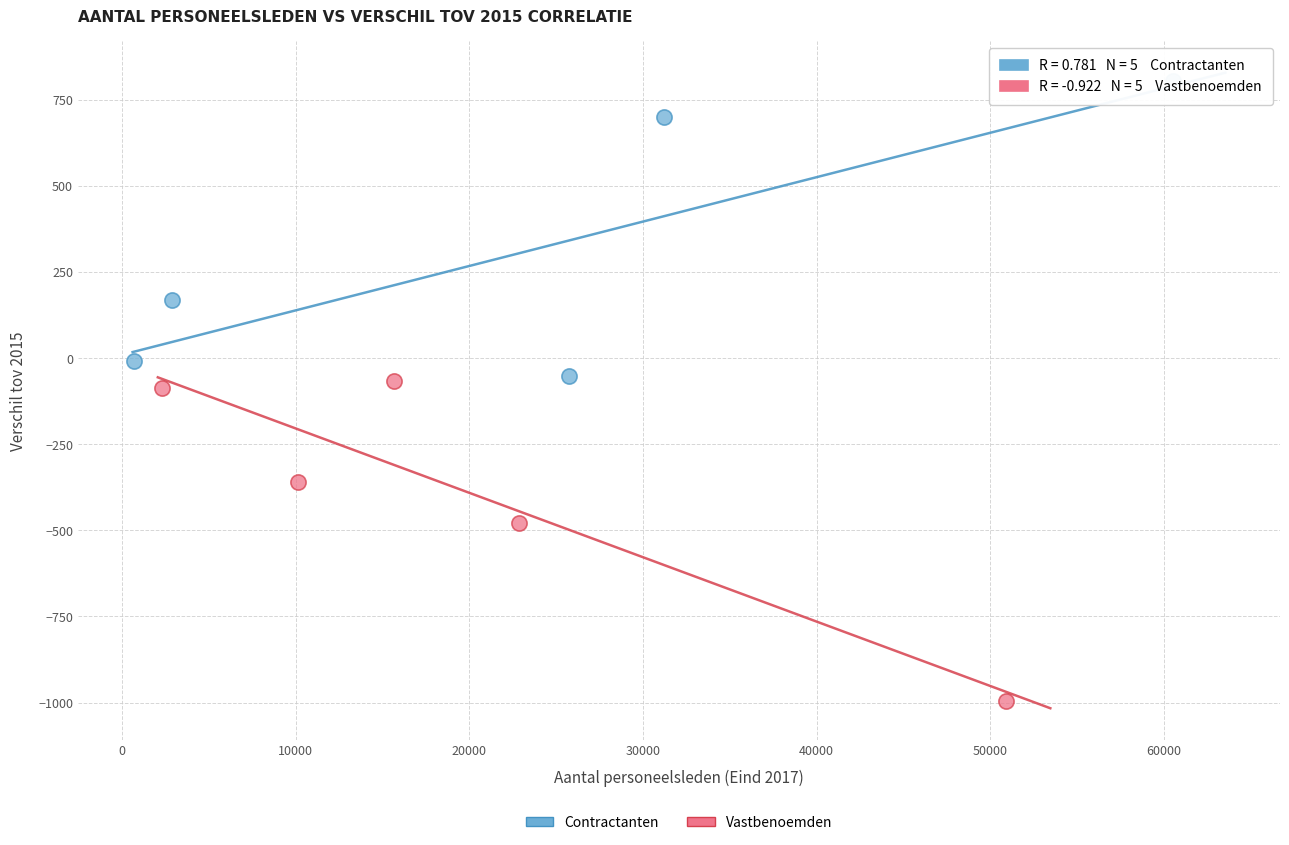

Which series reaches the minimum Y coordinate?

Vastbenoemden